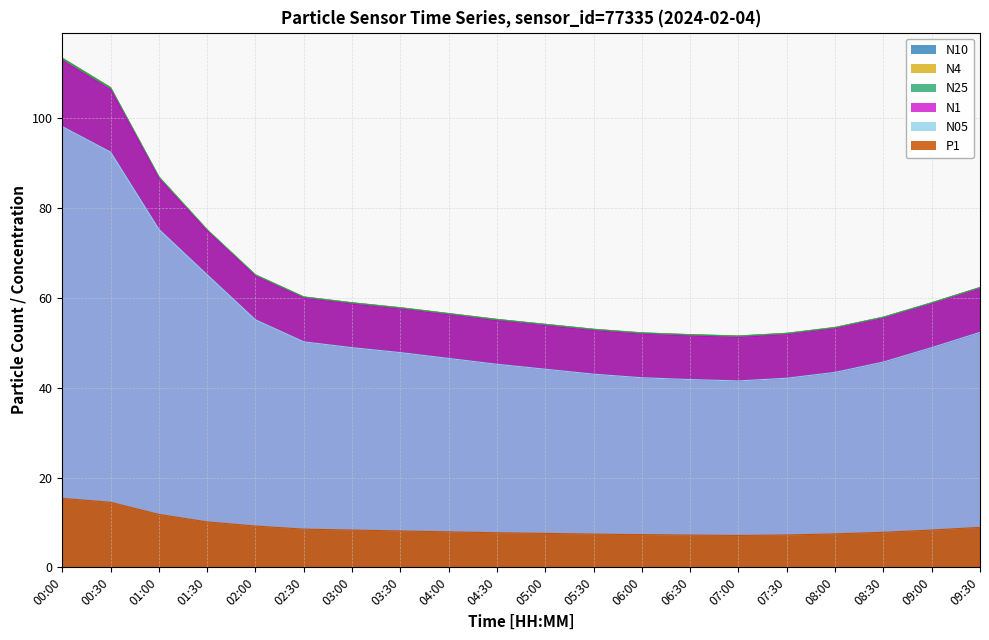

What is the label of the 4th point from the right?

08:00